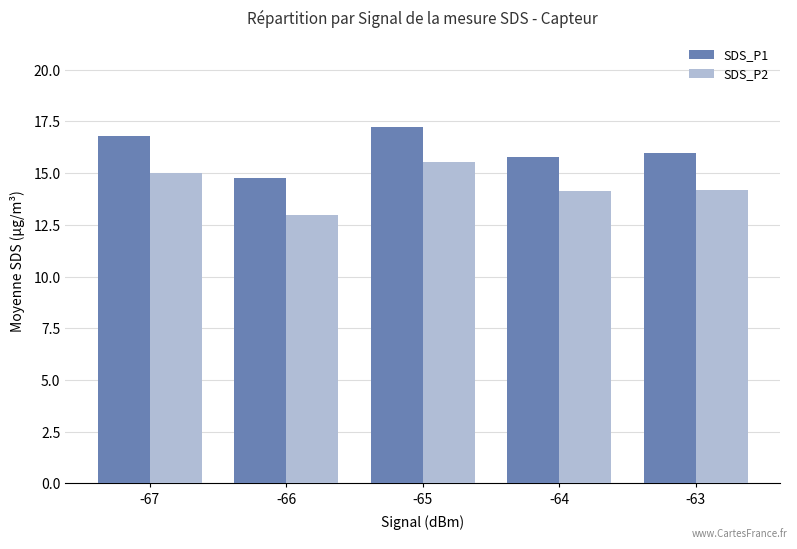

How many distinct data groups are displayed?

2